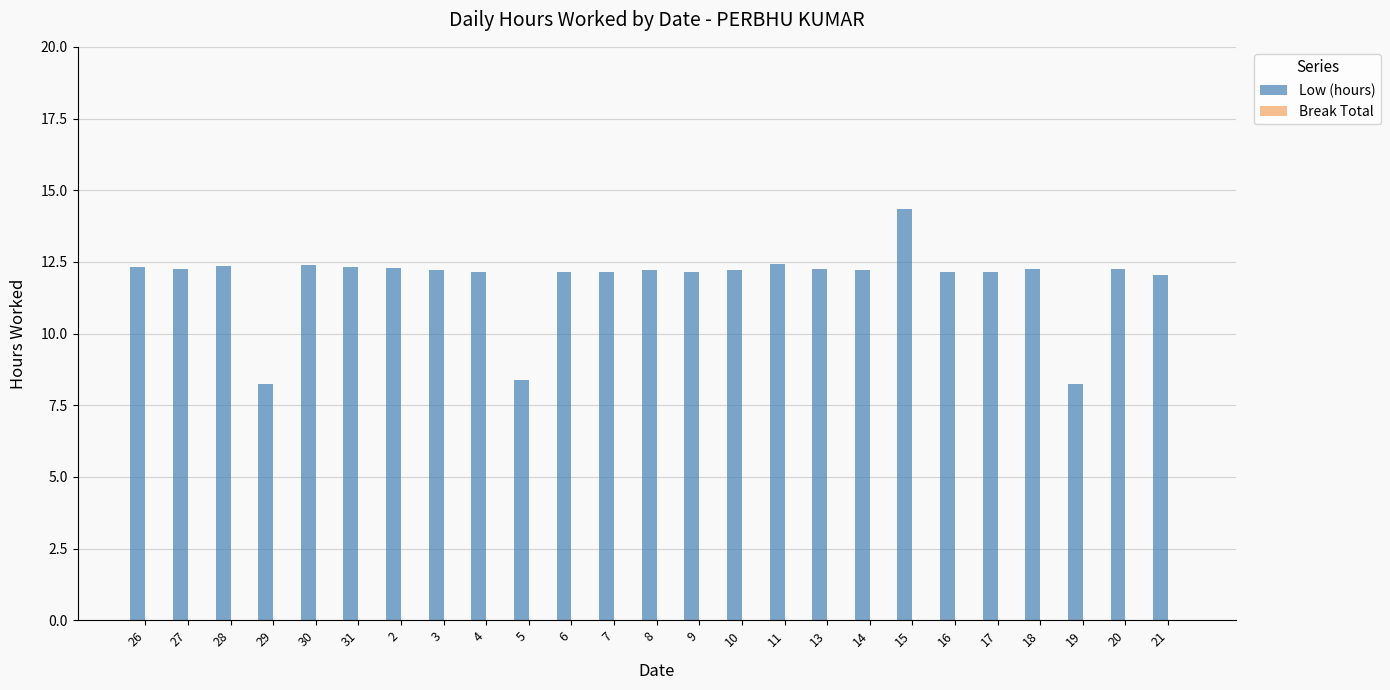

Is it true that the value at 4 is 21.5?

False